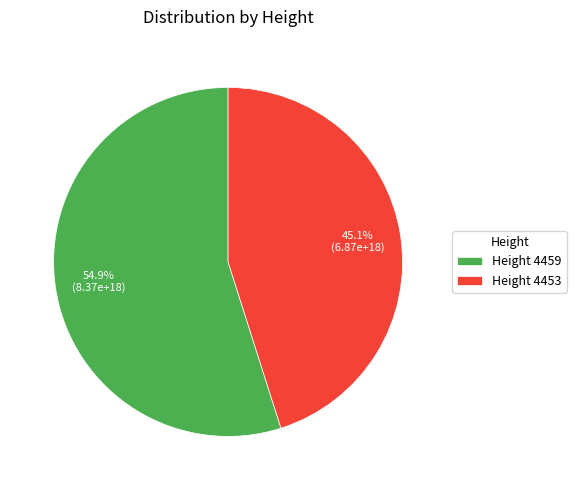

What is the smallest slice in the pie chart?

Height 4453